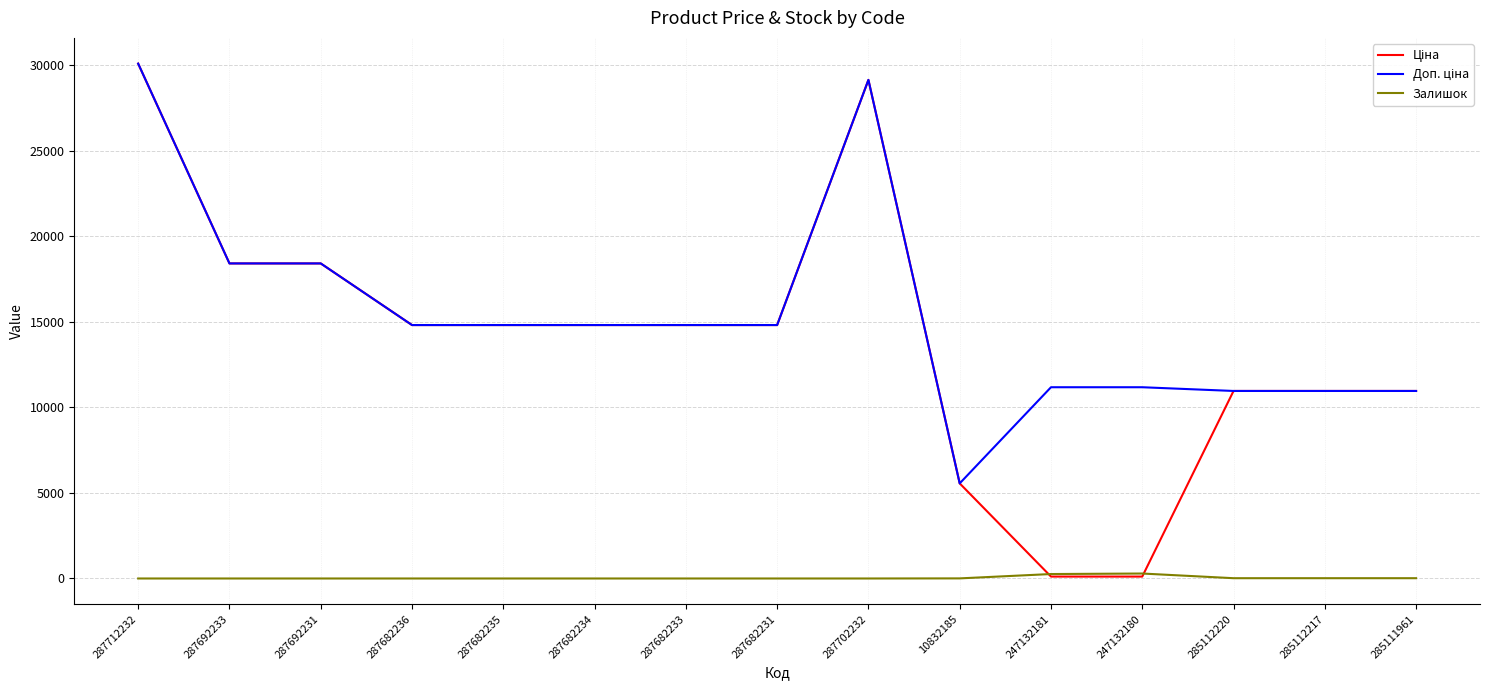

What is the greatest value displayed?

30102.8